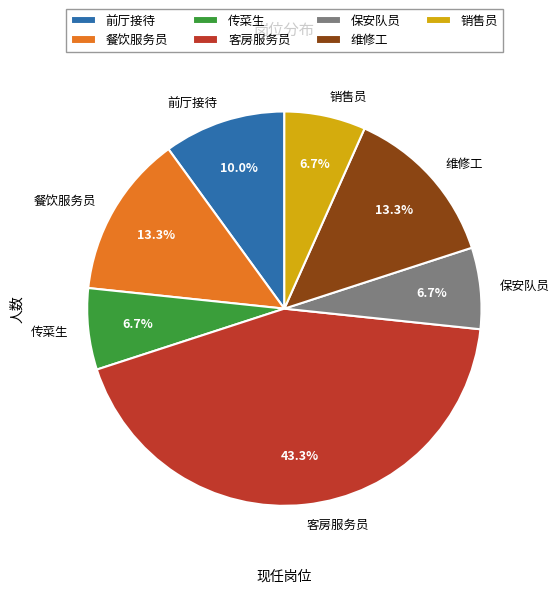

What percentage is the 餐饮服务员 slice, to the nearest percent?

13%